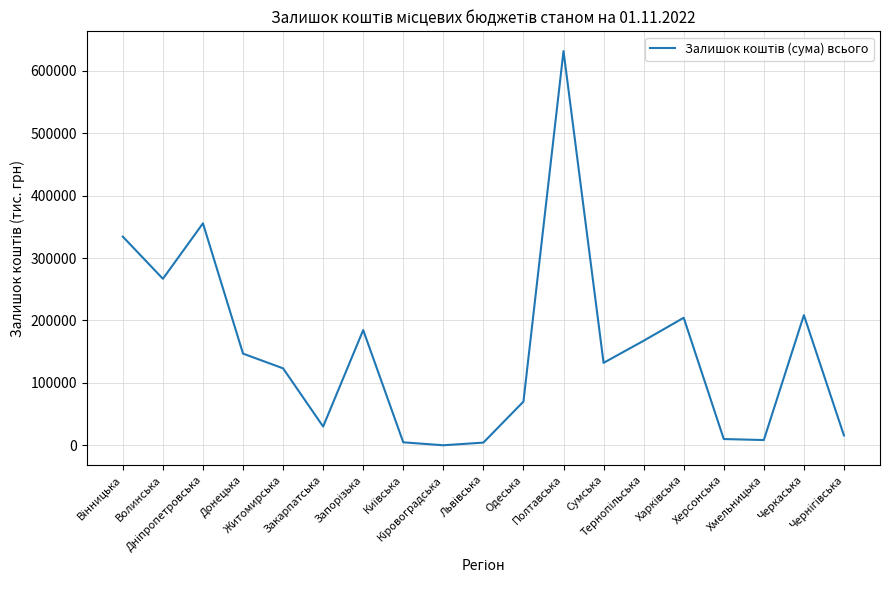

What is the difference between the maximum and minimum values?

631622.3